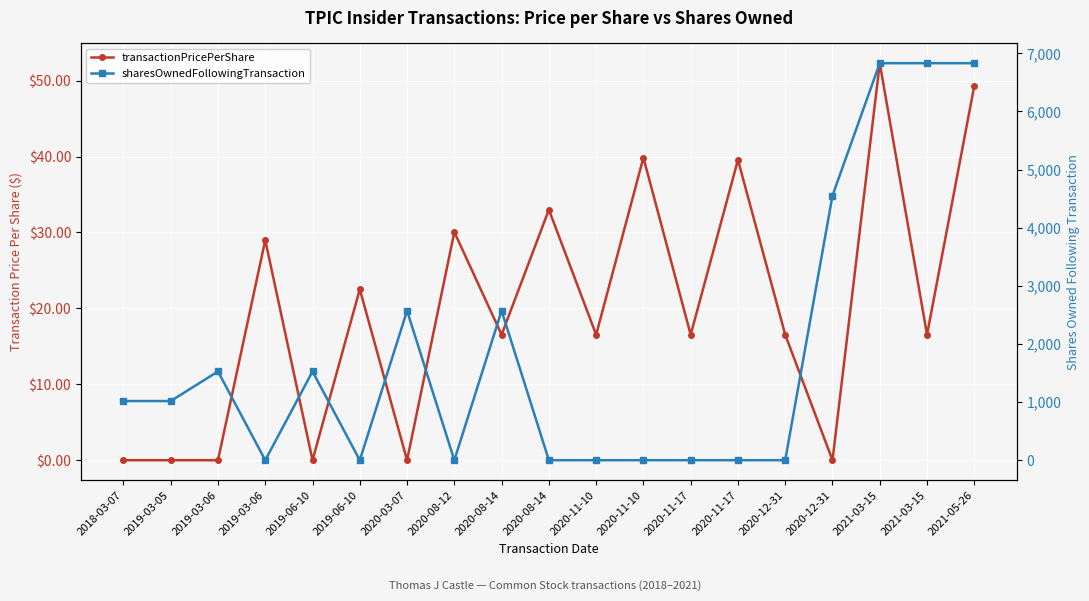

Which category has the lowest value across all series?

2018-03-07